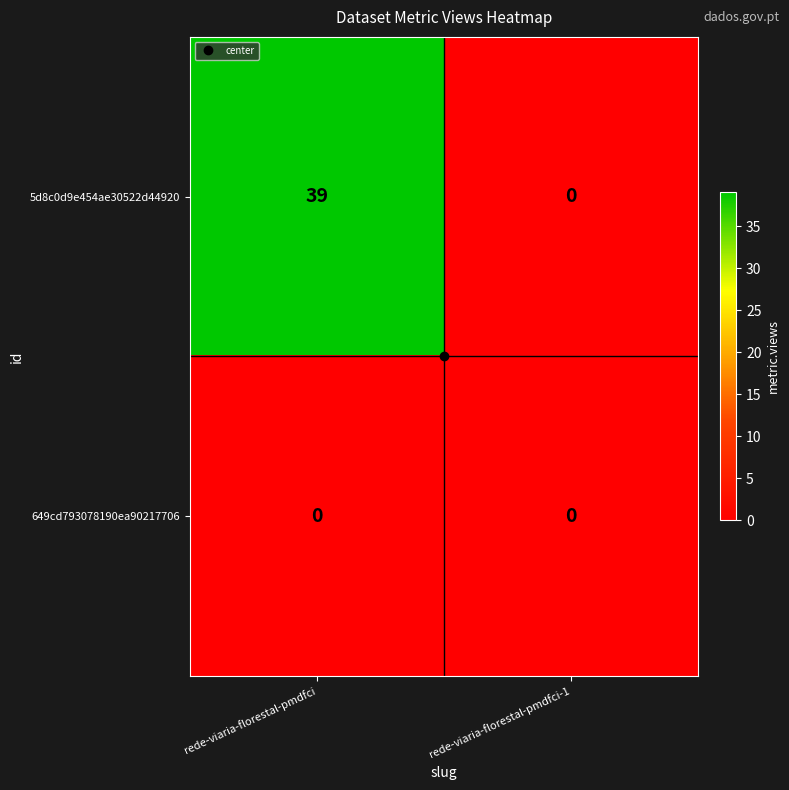

The value of 649cd793078190ea90217706 at rede-viaria-florestal-pmdfci is 0. True or false?

True